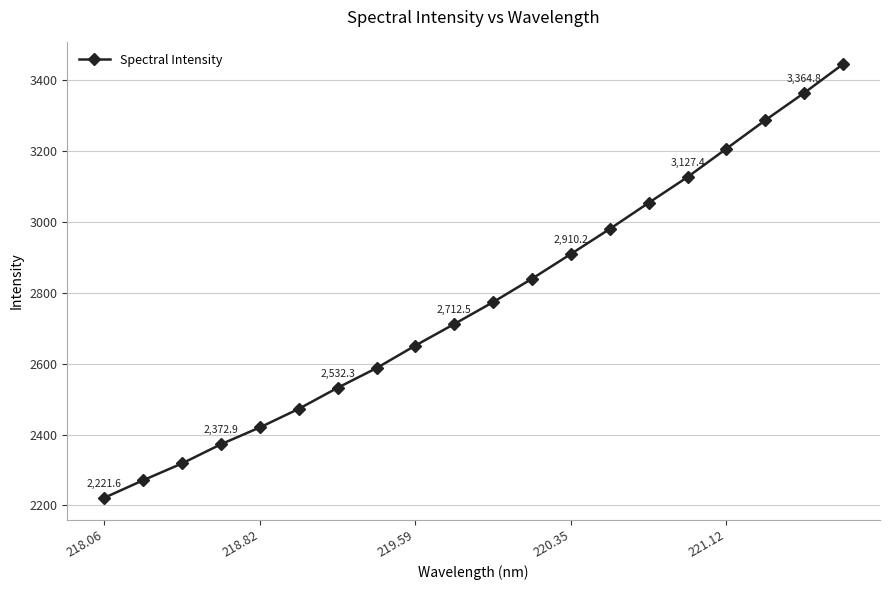

True or false: the data has more than 1 interior local peaks.

False